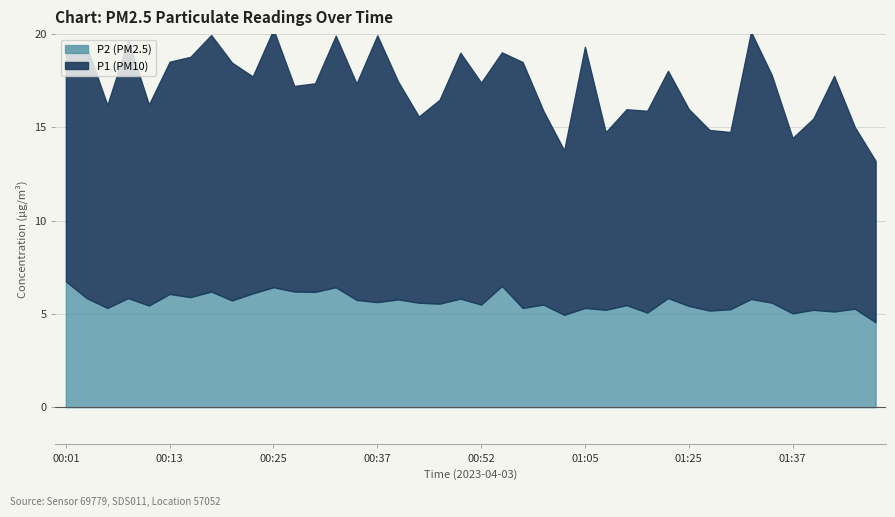

What is the label of the 17th point from the left?

00:40